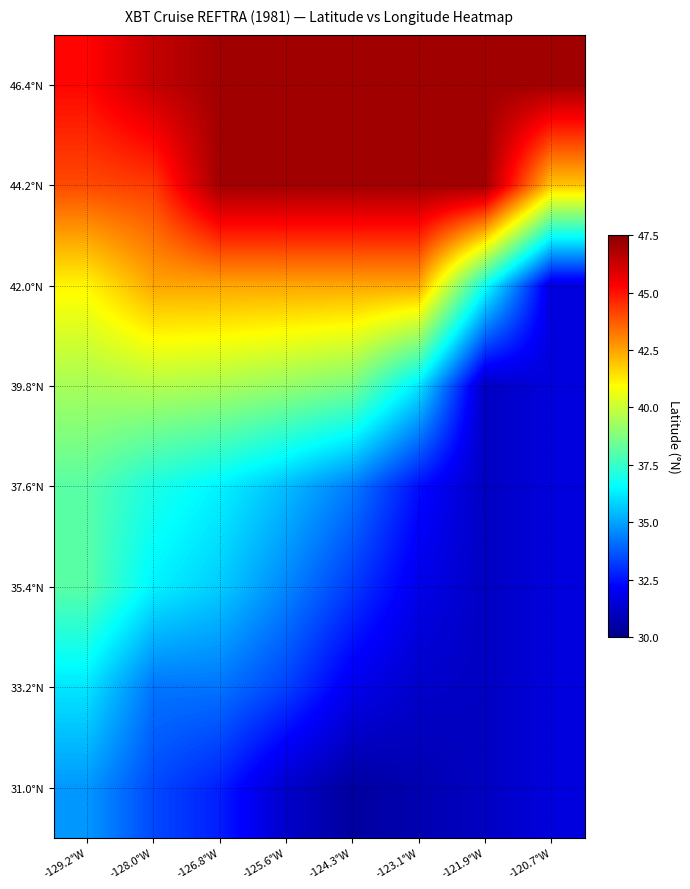

At how many categories does at least one series exceed 39?

8